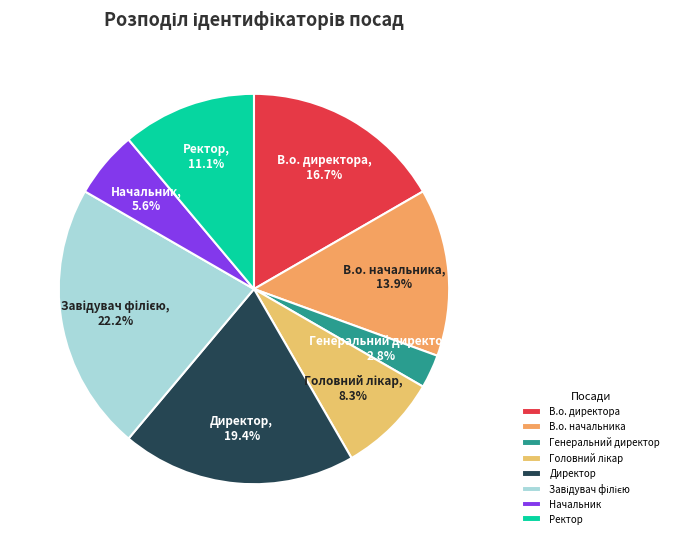

What percentage is the В.о. директора slice, to the nearest percent?

17%